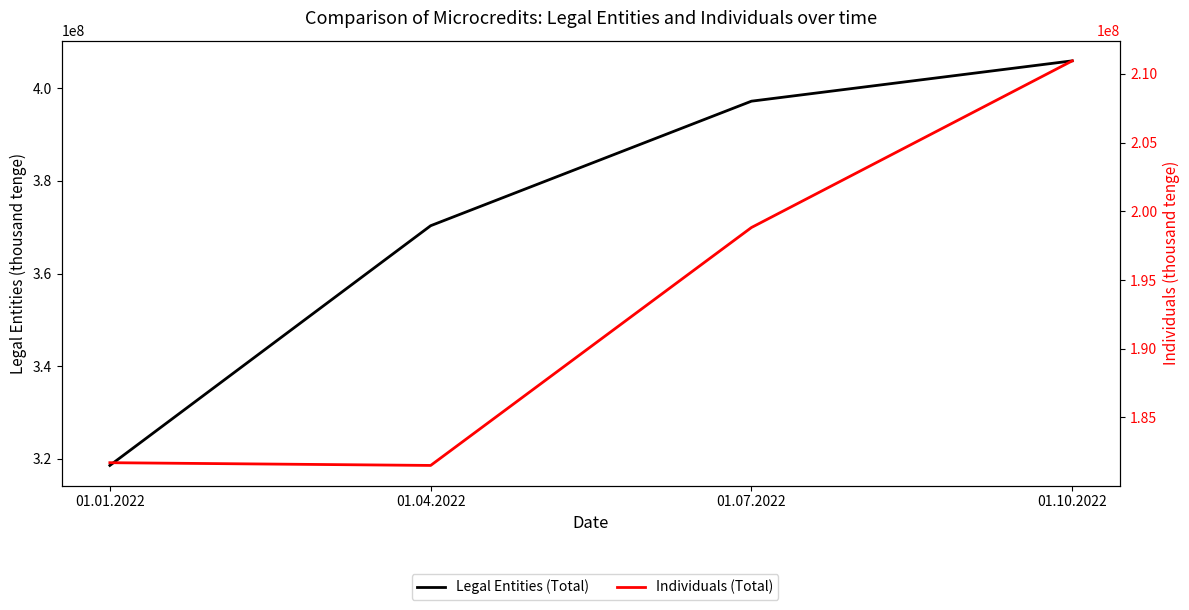

At 01.04.2022, list the series in order from smallest to largest.

Individuals (Total), Legal Entities (Total)